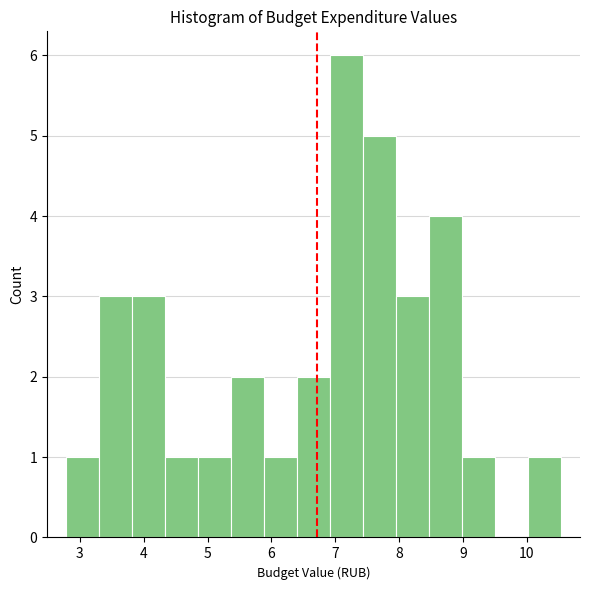

Reading left to right, transcribe this chart: for each bar, give the range it covers on the x-axis and its height. Neither the bar edges nor the heights are printed on the chart, so give them approximately, as read against the axes.

2.8 to 3.3: 1
3.3 to 3.8: 3
3.8 to 4.3: 3
4.3 to 4.9: 1
4.9 to 5.4: 1
5.4 to 5.9: 2
5.9 to 6.4: 1
6.4 to 6.9: 2
6.9 to 7.4: 6
7.4 to 8.0: 5
8.0 to 8.5: 3
8.5 to 9.0: 4
9.0 to 9.5: 1
9.5 to 10.0: 0
10.0 to 10.5: 1